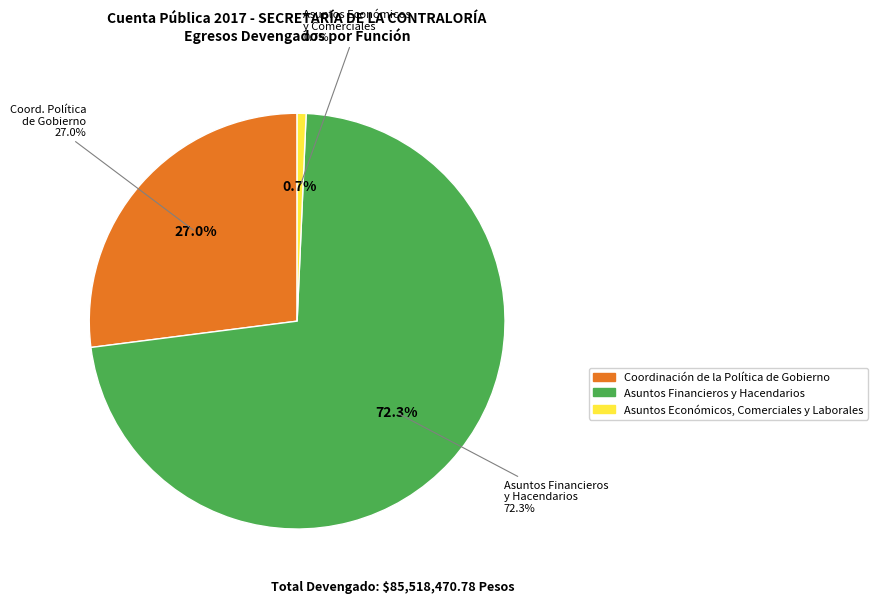

How many slices are in this pie chart?

3